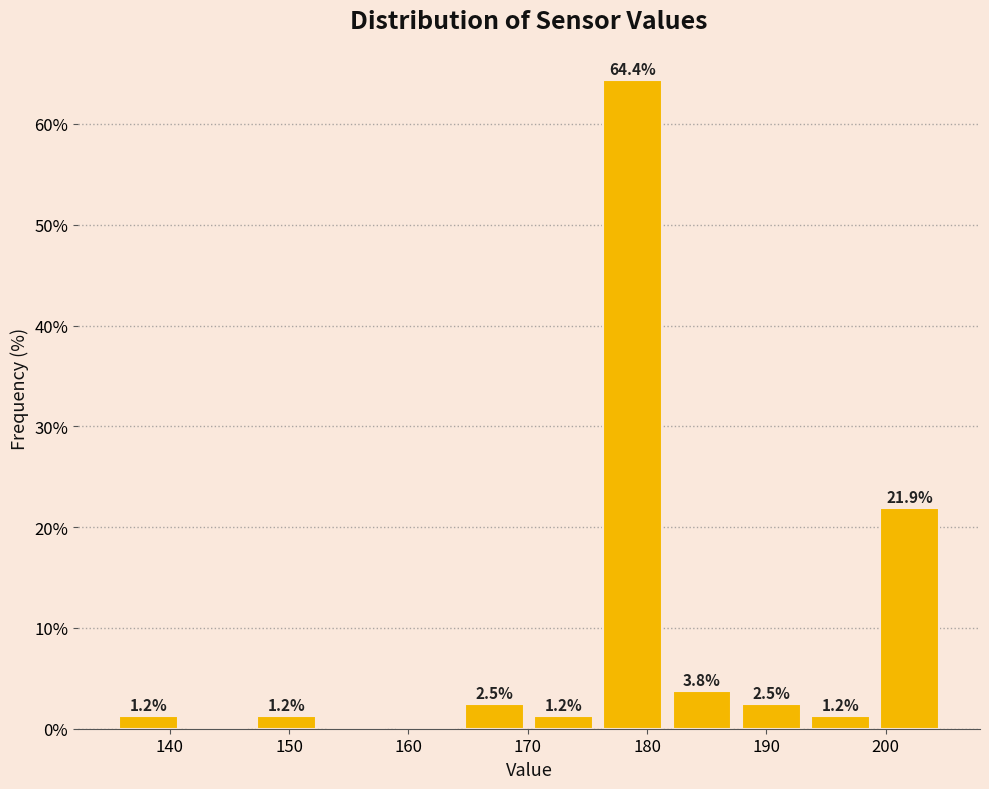

Over which range of the x-axis is the bar tallest?

175.9 to 181.7